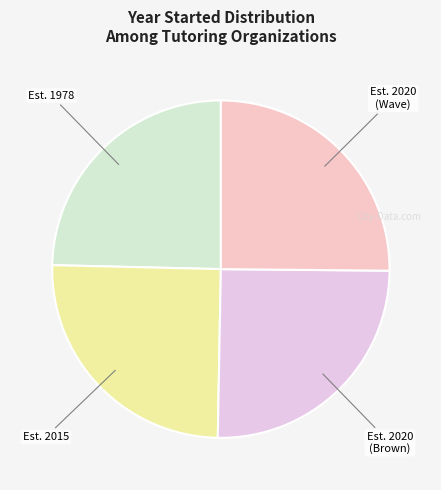

True or false: Est. 2020 (Brown) accounts for 19% of the total.

False